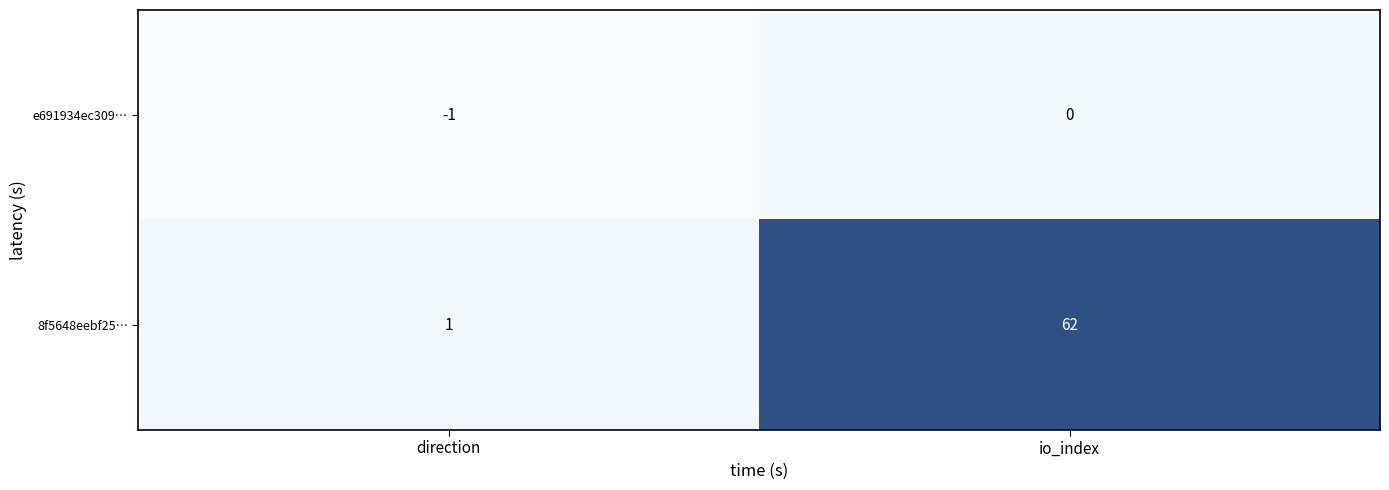

Which series has the largest range (max minus min)?

8f5648eebf25…